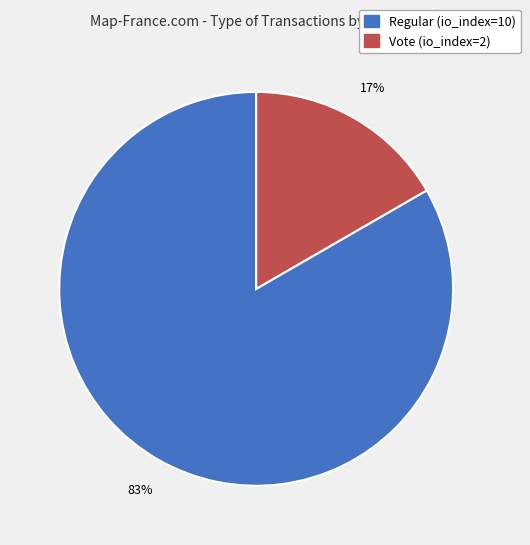

Does Vote (io_index=2) account for over 50% of the chart?

No